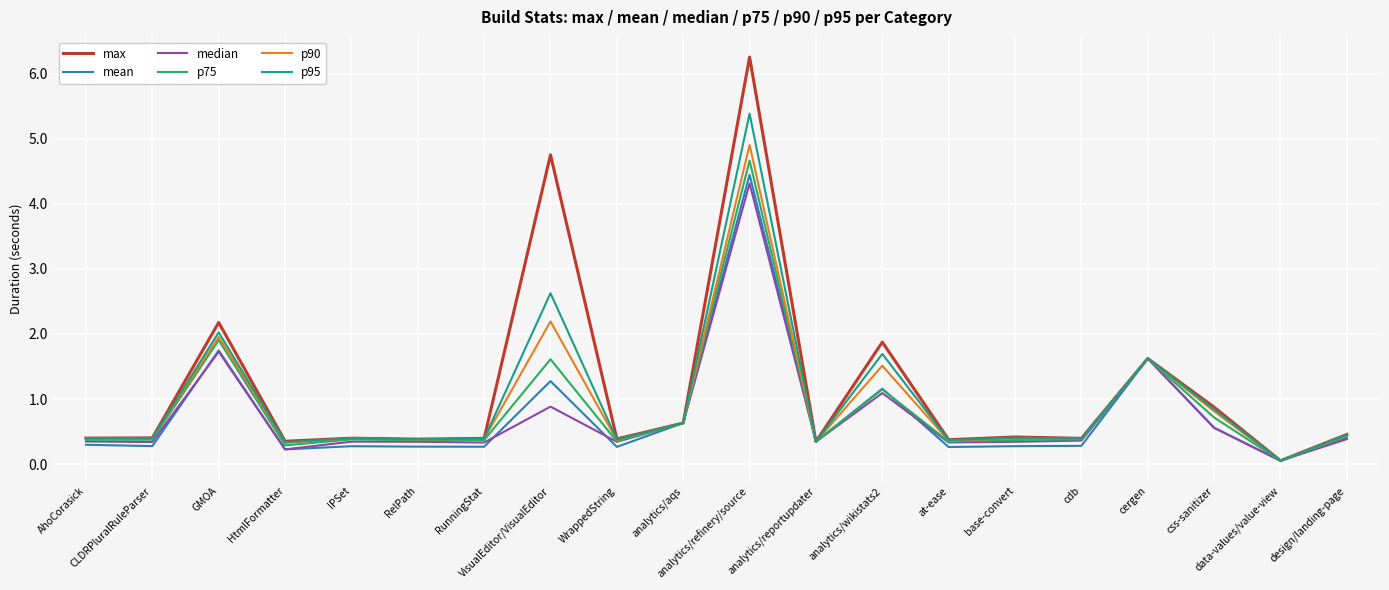

Which series has the largest range (max minus min)?

max